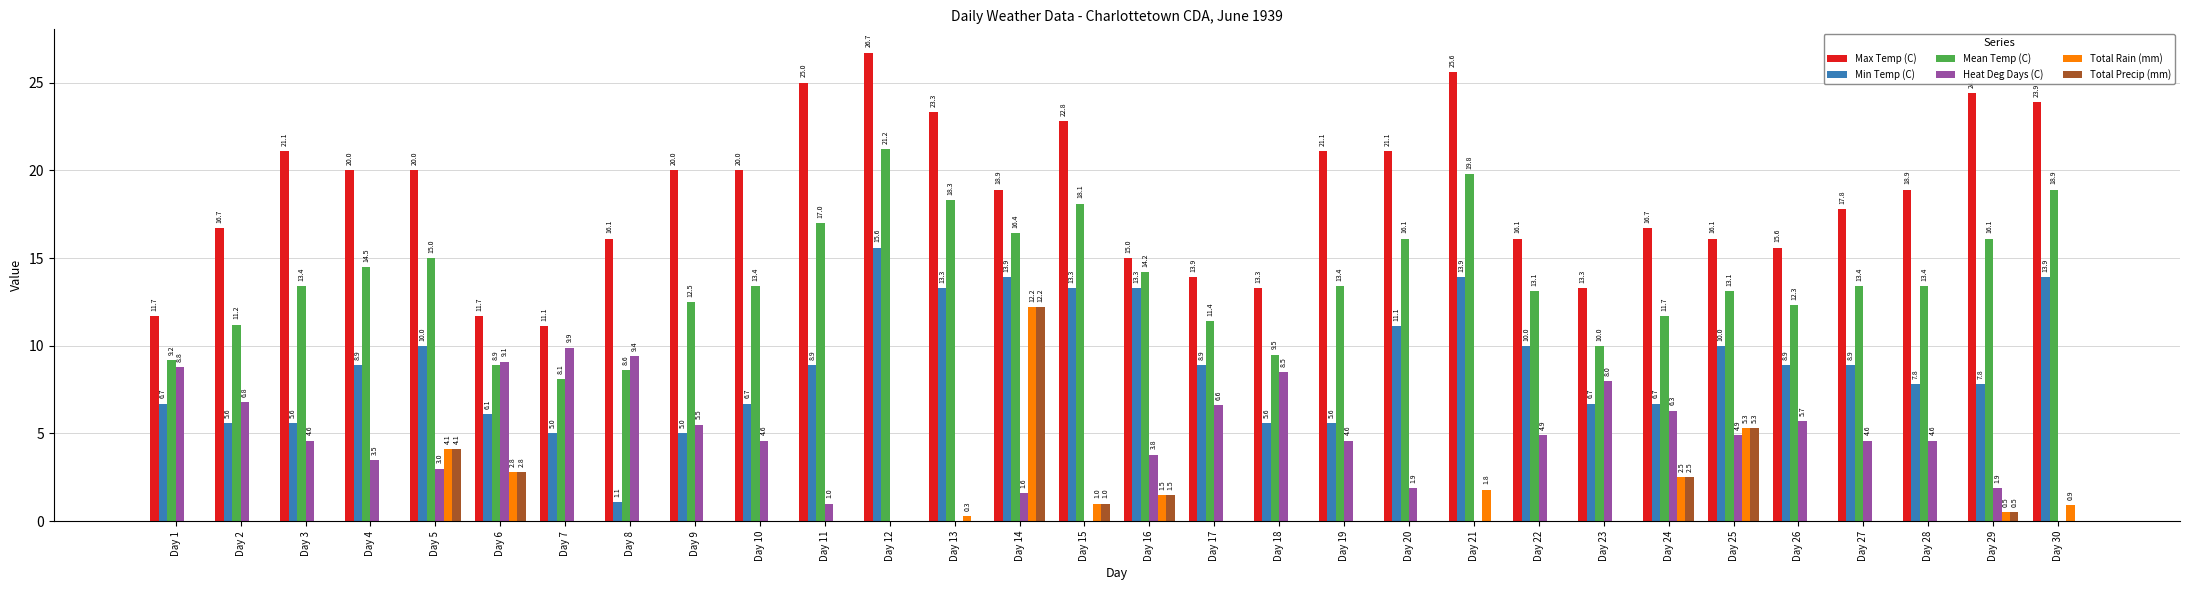

True or false: Total Rain (mm) has a value of 8.0 at Day 8.

False